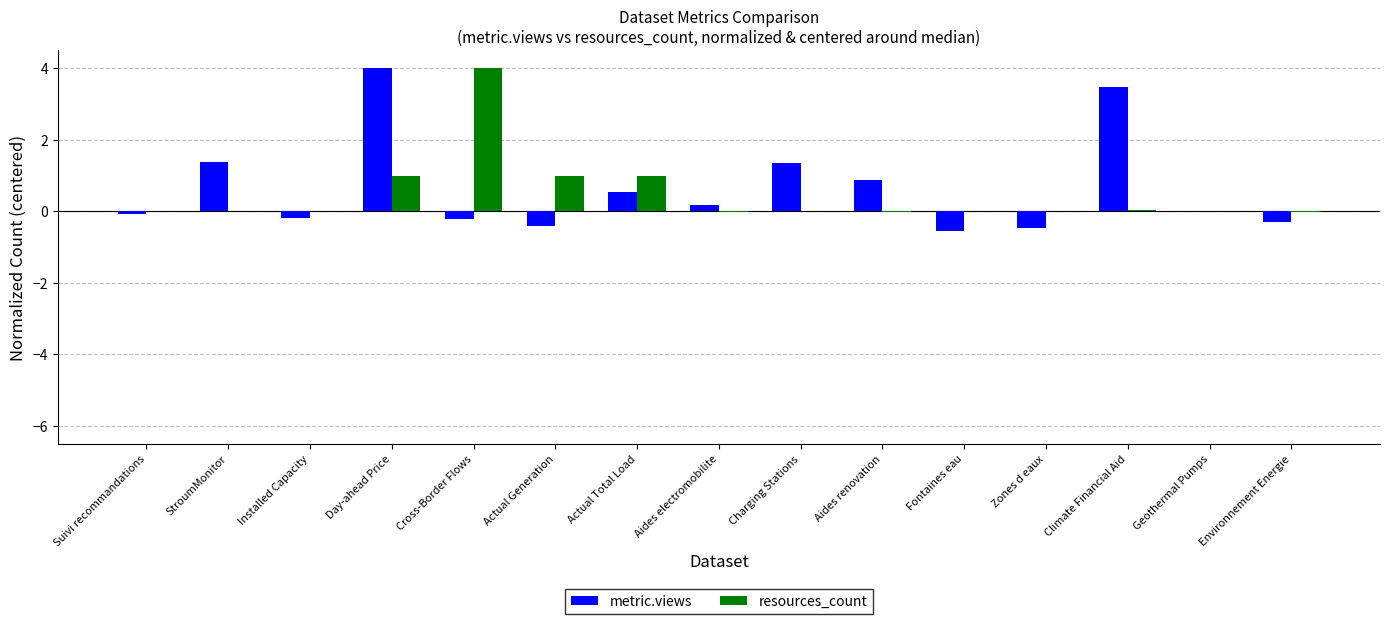

What is the highest value of the resources_count series?

4.0